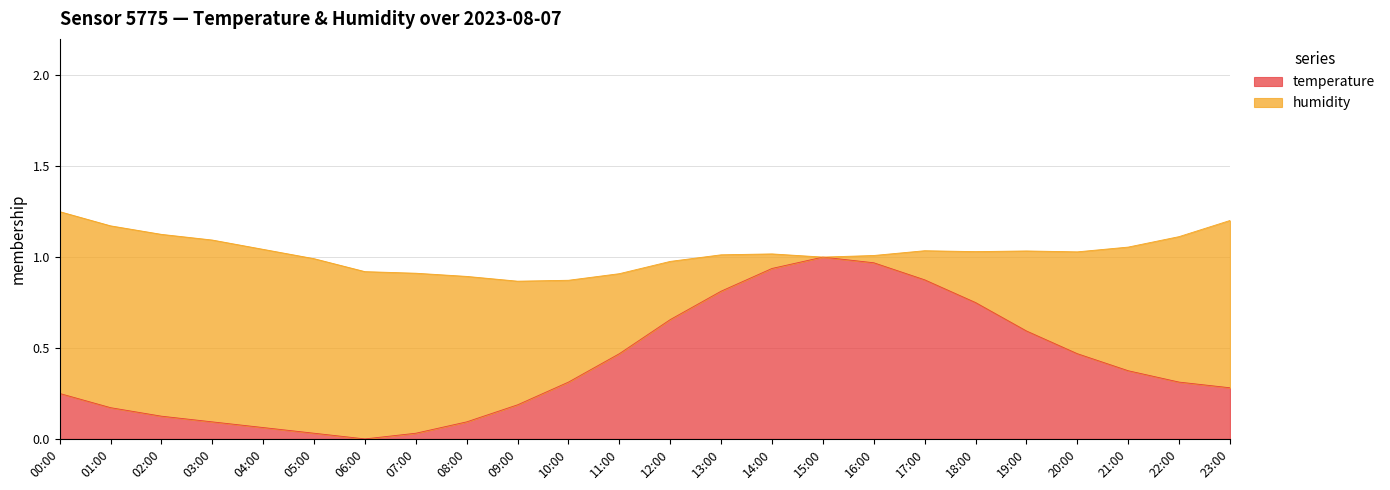

What is the approximate value at 10:00?

0.3